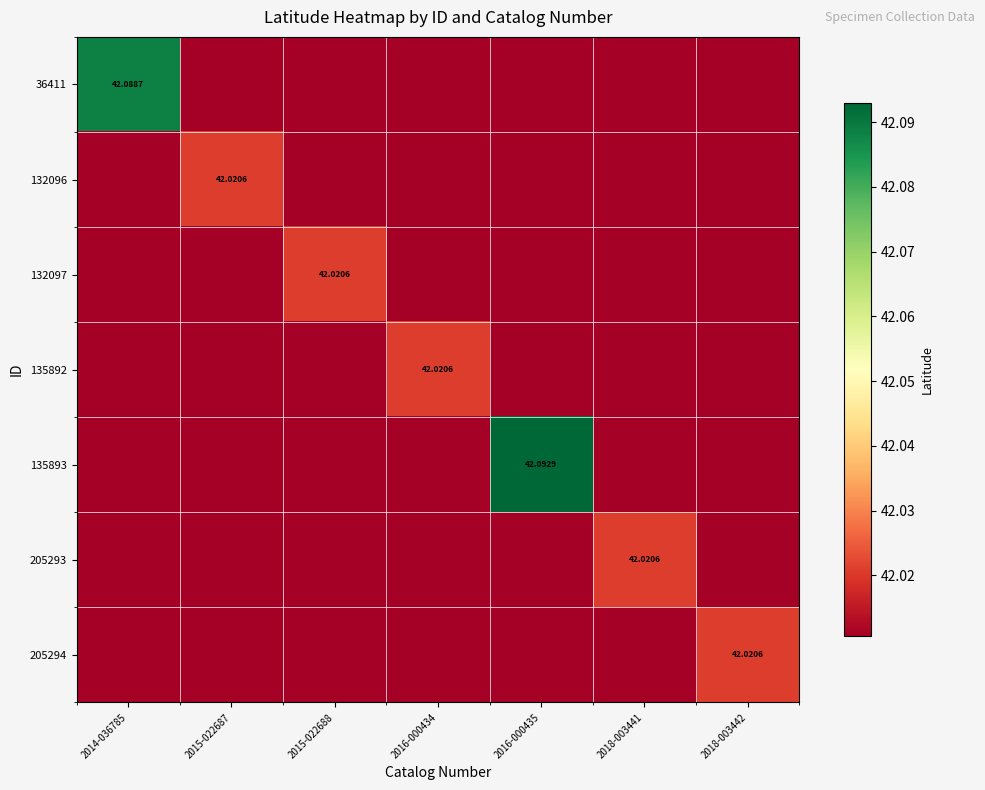

At how many categories does at least one series exceed 42?

7